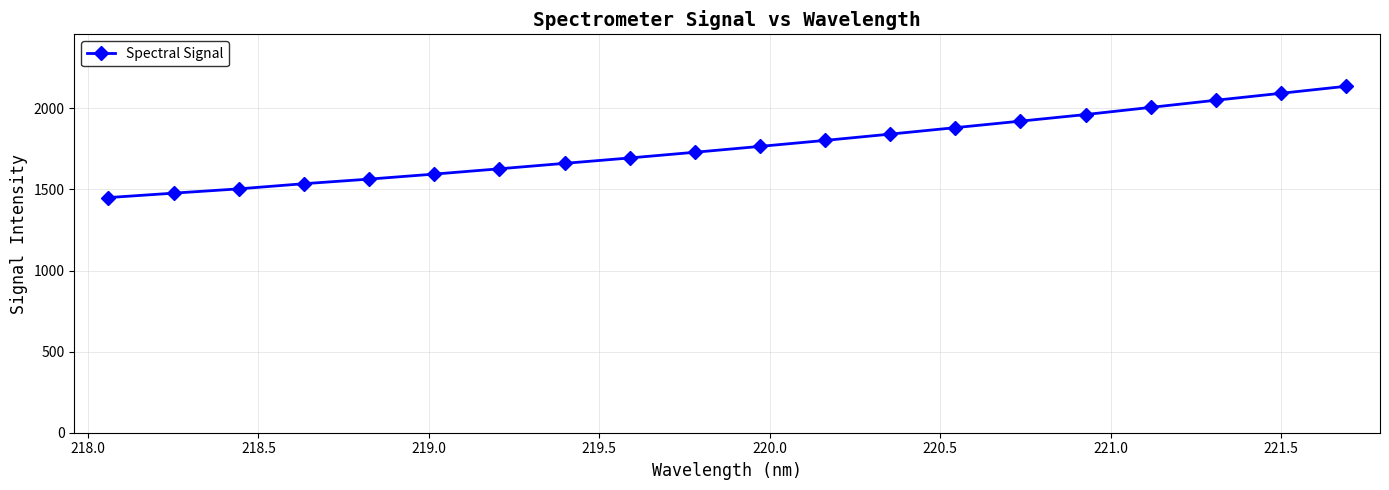

What is the average value?

1764.6